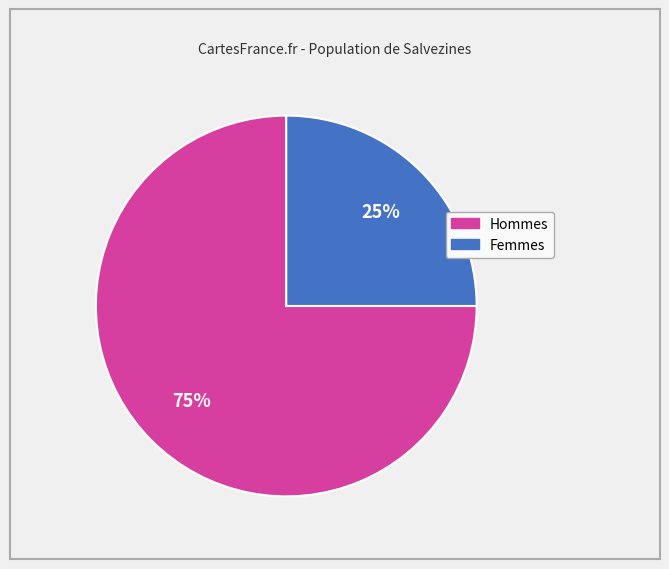

To the nearest percent, what is the difference between the largest and smallest slice percentages?

50%